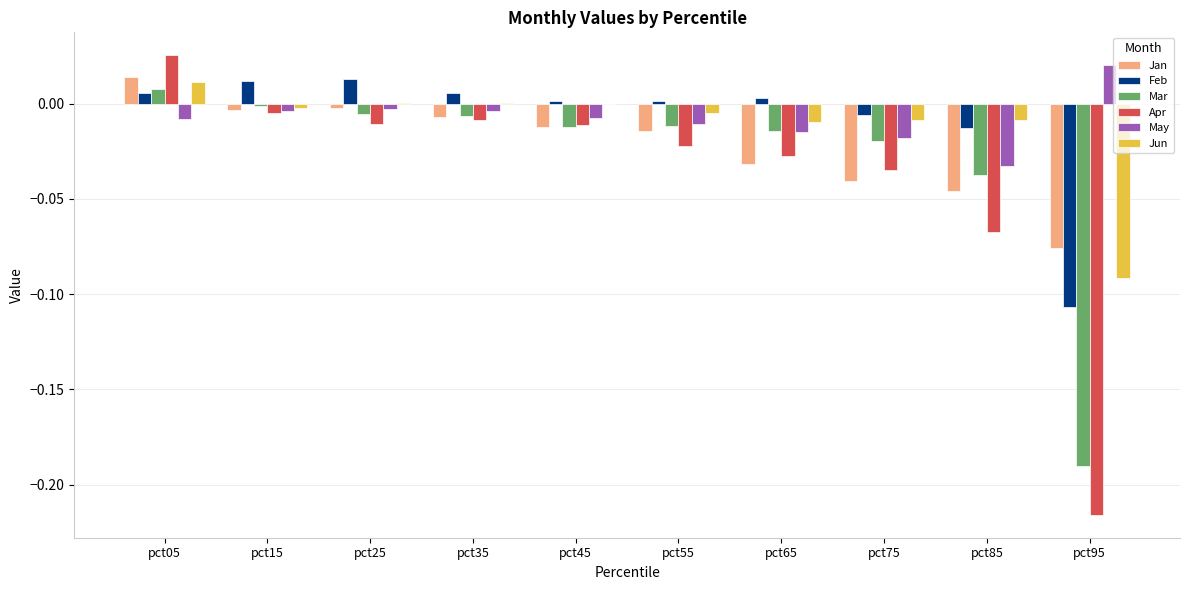

Between pct65 and pct95, which series saw the biggest shift?

Apr